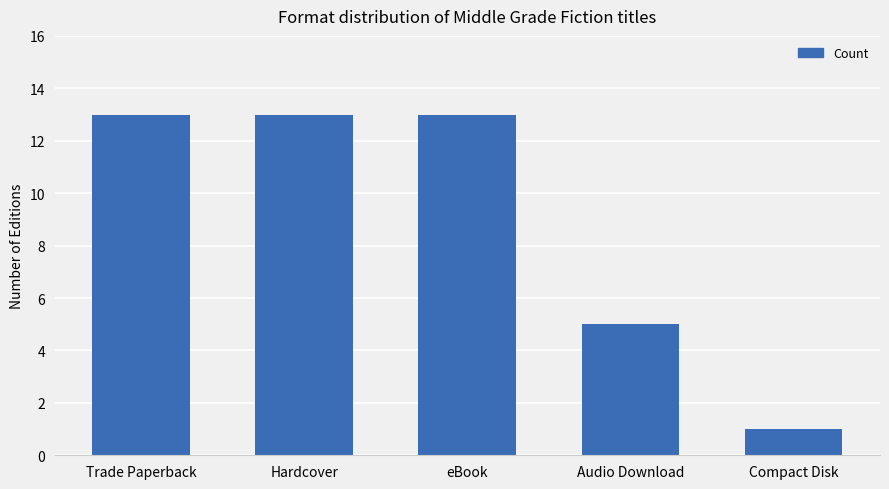

What is the difference between the maximum and minimum values?

12